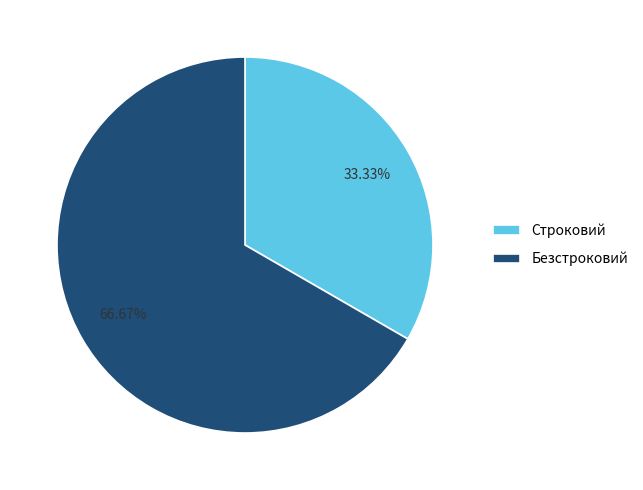

True or false: Строковий accounts for 39% of the total.

False